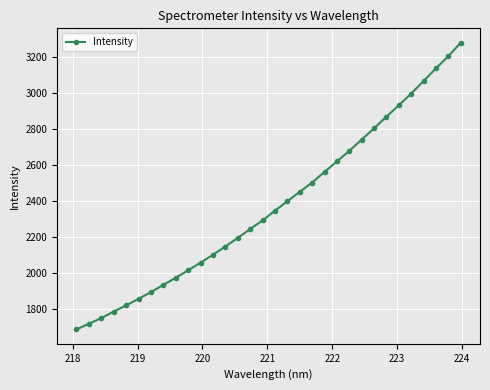

How many lines are shown in the chart?

1